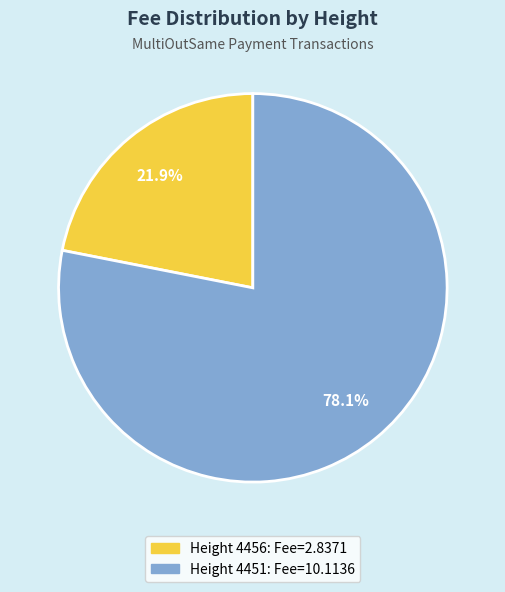

Is there any slice that represents more than half of the pie?

Yes